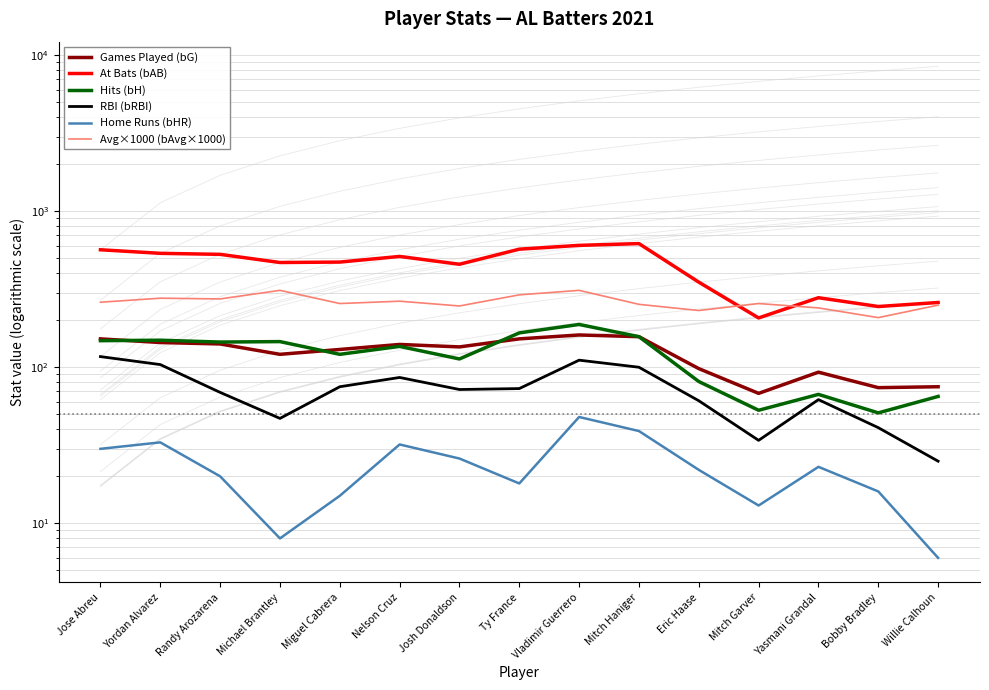

What is the value of the Avg×1000 (bAvg×1000) point at the 4th from the left?

311